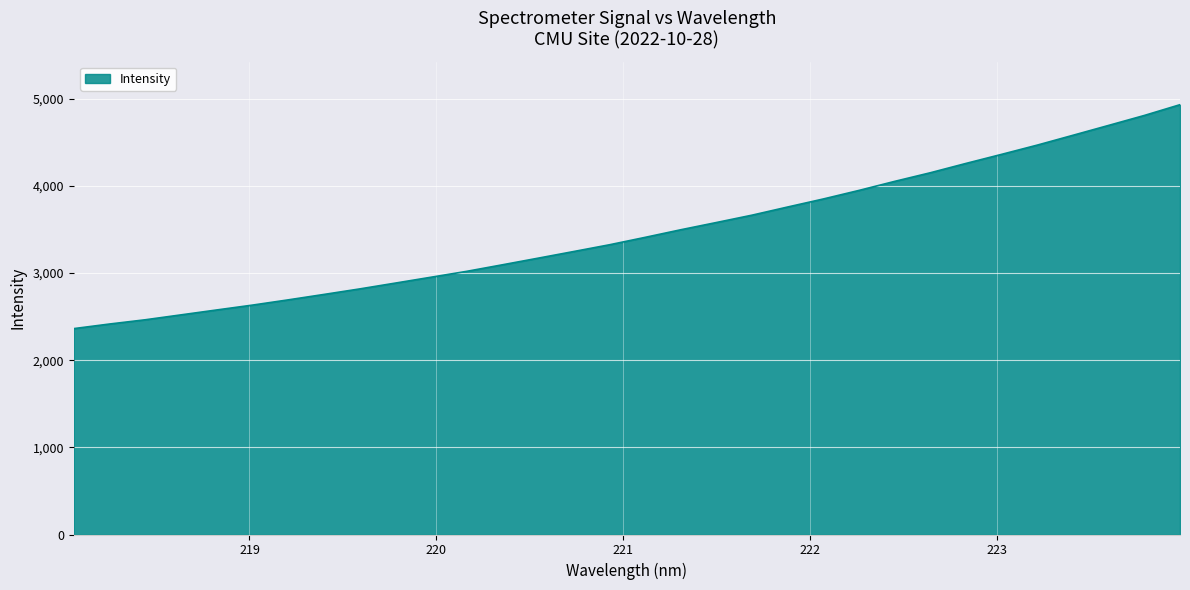

True or false: there are more than 2 points higher than both neighbors.

False